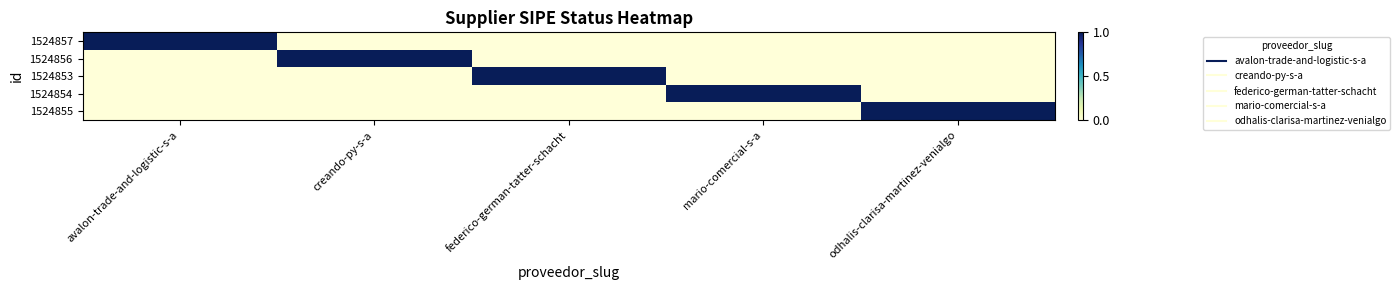

Between creando-py-s-a and mario-comercial-s-a, which series saw the biggest shift?

1524856